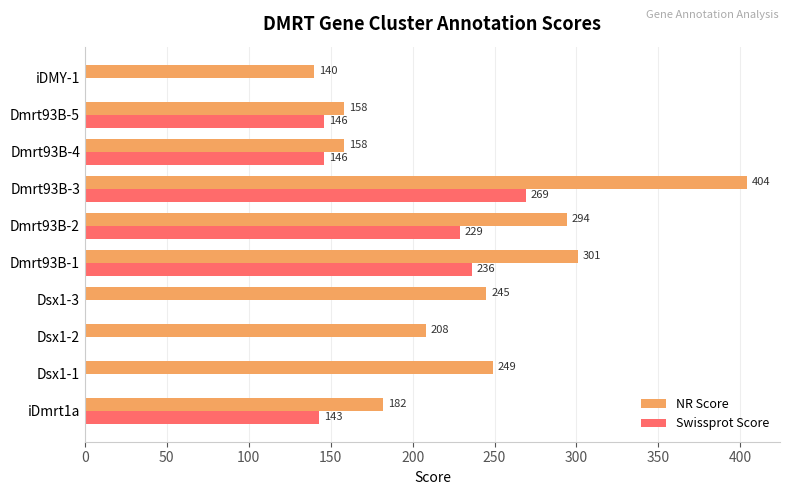

What is the sum of the Swissprot Score values at Dmrt93B-3 and Dsx1-2?

269